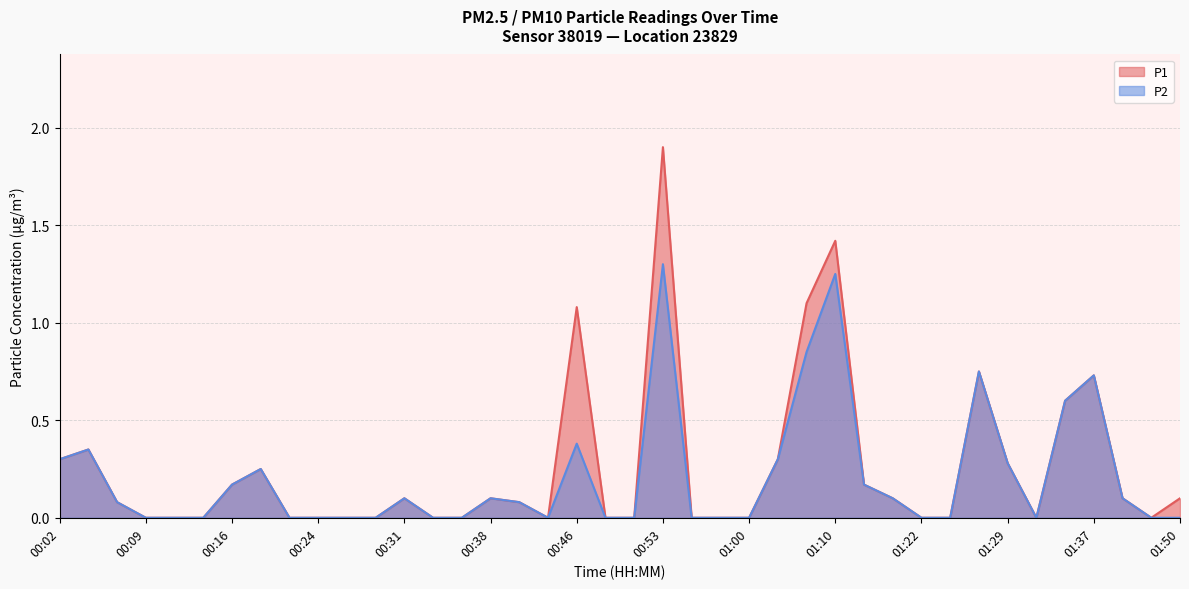

Reading left to right, what are all the values shown in this chart?

P1: 00:02=0.3	00:04=0.3	00:07=0.1	00:09=0.0	00:12=0.0	00:14=0.0	00:16=0.2	00:19=0.2	00:21=0.0	00:24=0.0	00:26=0.0	00:29=0.0	00:31=0.1	00:34=0.0	00:36=0.0	00:38=0.1	00:41=0.1	00:43=0.0	00:46=1.1	00:48=0.0	00:51=0.0	00:53=1.9	00:56=0.0	00:58=0.0	01:00=0.0	01:05=0.3	01:08=1.1	01:10=1.4	01:13=0.2	01:16=0.1	01:22=0.0	01:24=0.0	01:27=0.8	01:29=0.3	01:32=0.0	01:34=0.6	01:37=0.7	01:42=0.1	01:47=0.0	01:50=0.1
P2: 00:02=0.3	00:04=0.3	00:07=0.1	00:09=0.0	00:12=0.0	00:14=0.0	00:16=0.2	00:19=0.2	00:21=0.0	00:24=0.0	00:26=0.0	00:29=0.0	00:31=0.1	00:34=0.0	00:36=0.0	00:38=0.1	00:41=0.1	00:43=0.0	00:46=0.4	00:48=0.0	00:51=0.0	00:53=1.3	00:56=0.0	00:58=0.0	01:00=0.0	01:05=0.3	01:08=0.8	01:10=1.2	01:13=0.2	01:16=0.1	01:22=0.0	01:24=0.0	01:27=0.8	01:29=0.3	01:32=0.0	01:34=0.6	01:37=0.7	01:42=0.1	01:47=0.0	01:50=0.0